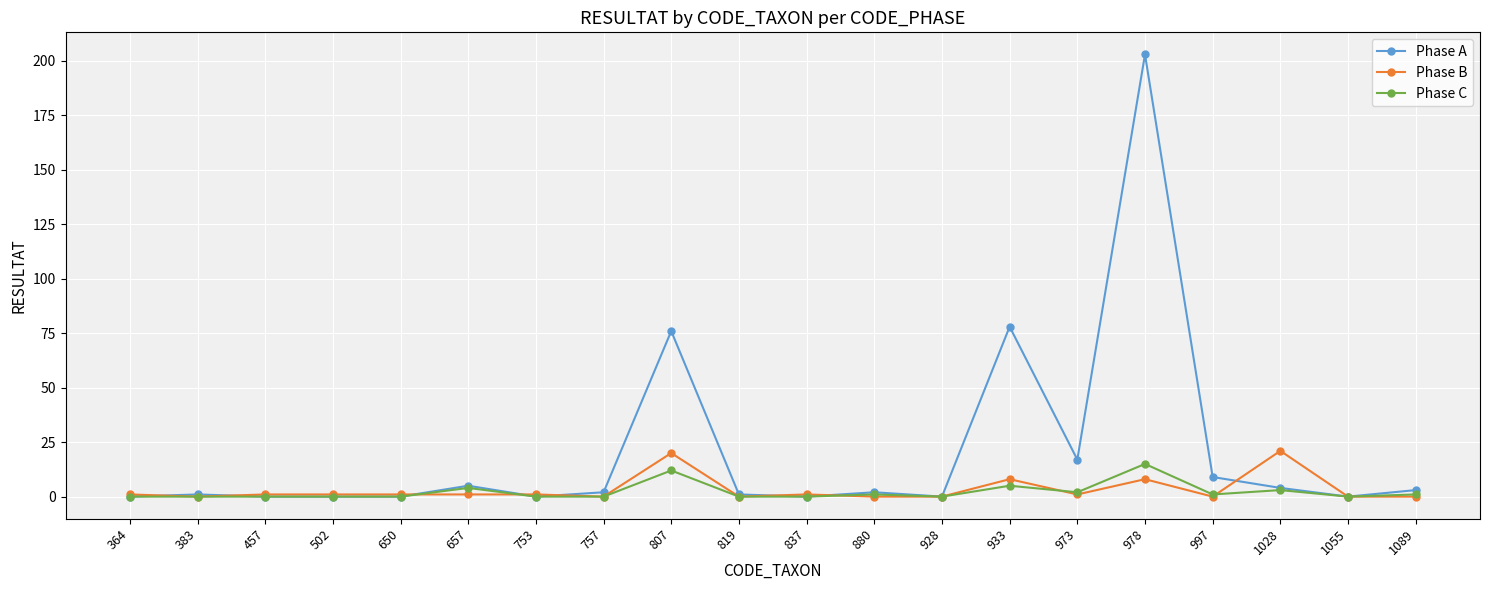

What is the spread (max minus min) of values at 650?

1